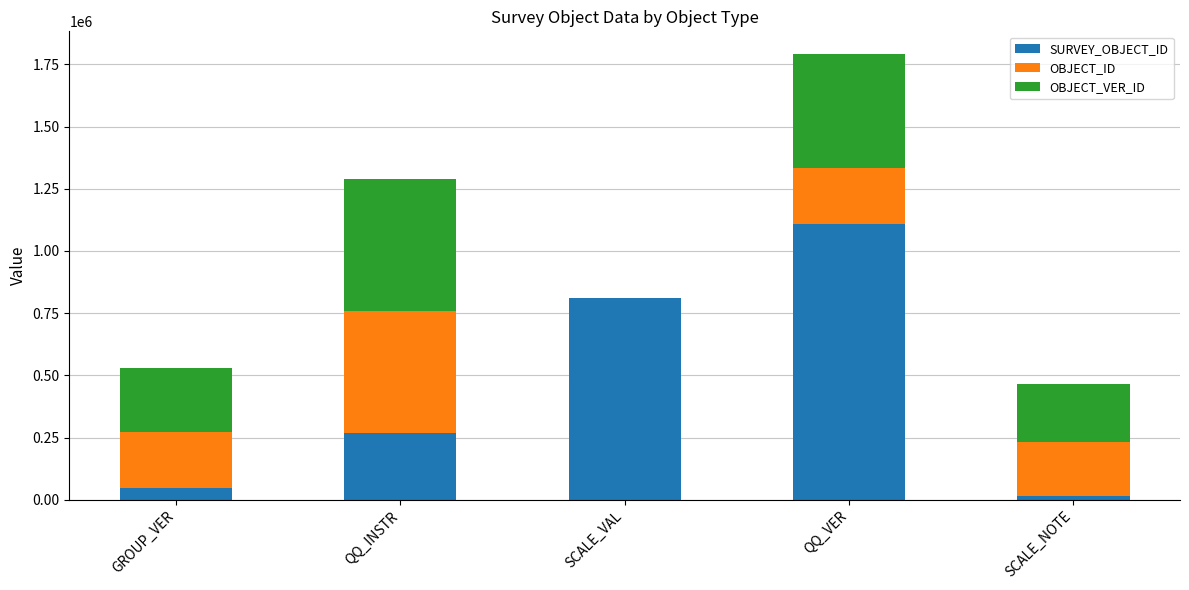

Count the number of categories in the chart.

5